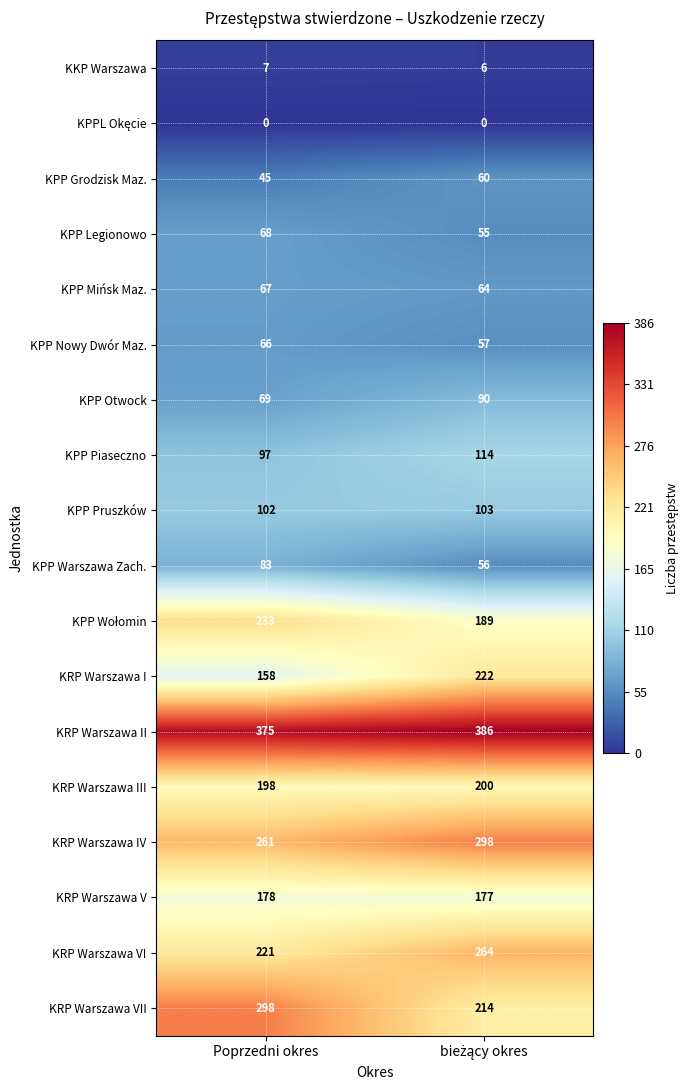

What is the average value of the KRP Warszawa V series?

178